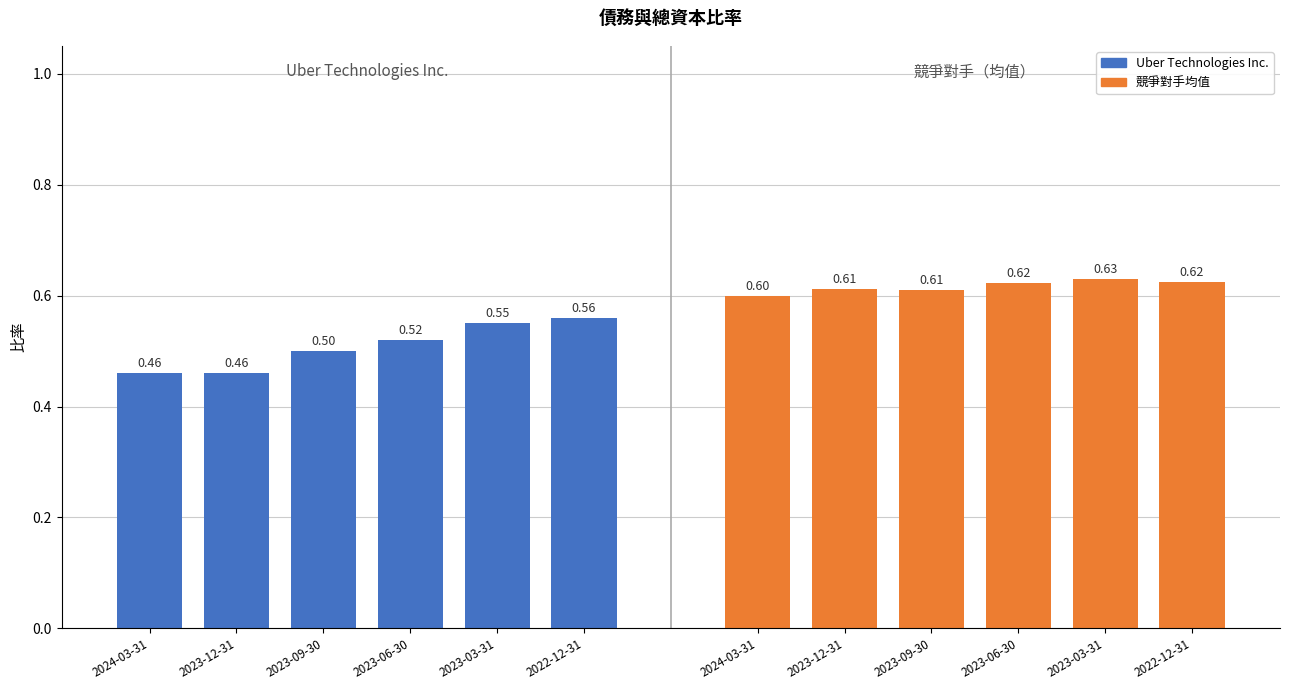

Which series has the largest total across all categories?

競爭對手均值